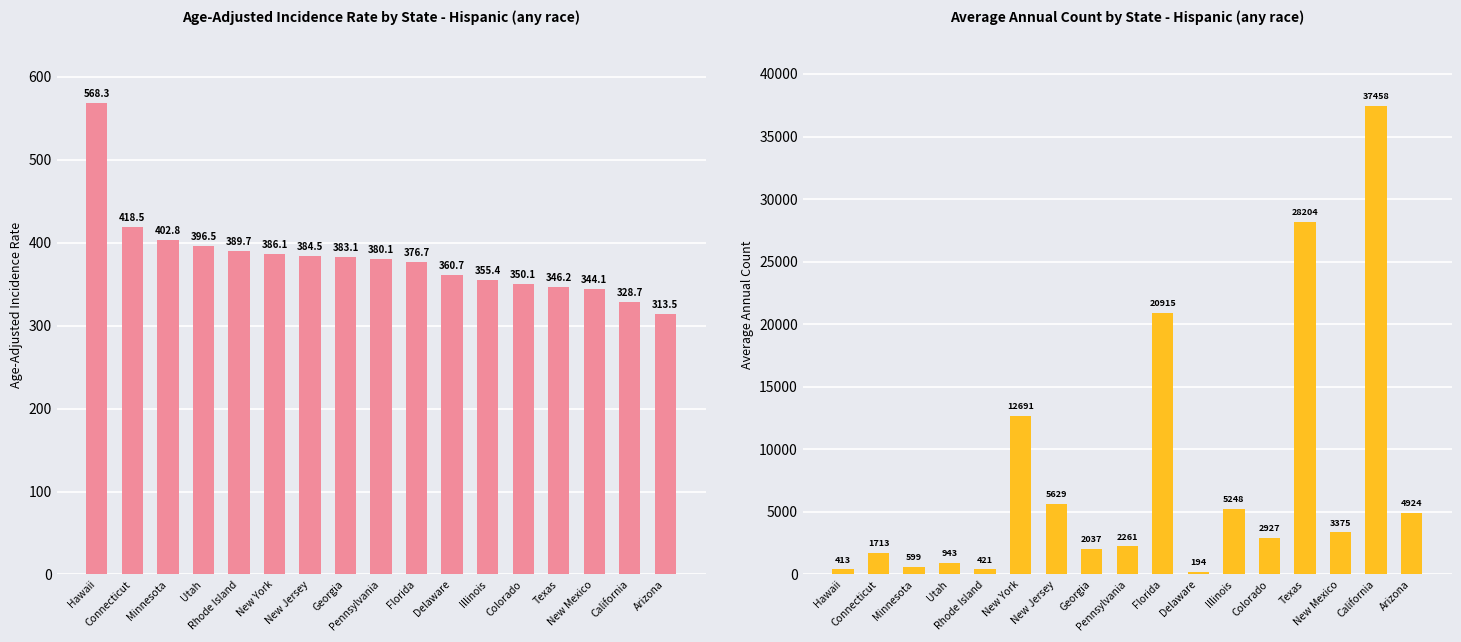

What is the sum of all Age-Adjusted Incidence Rate values?

6485.0